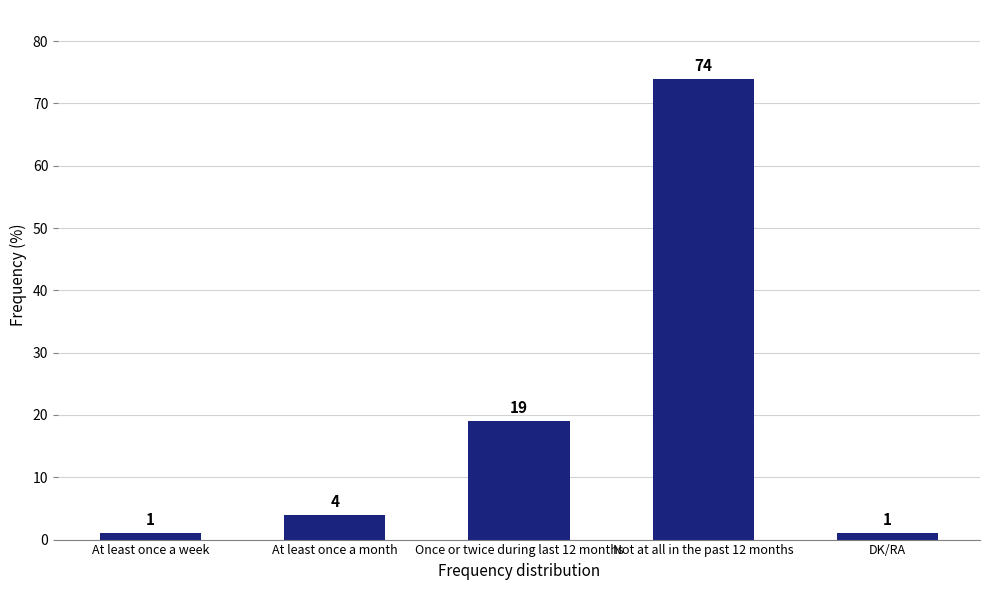

What is the ratio of the value at At least once a week to the value at Once or twice during last 12 months?

0.1